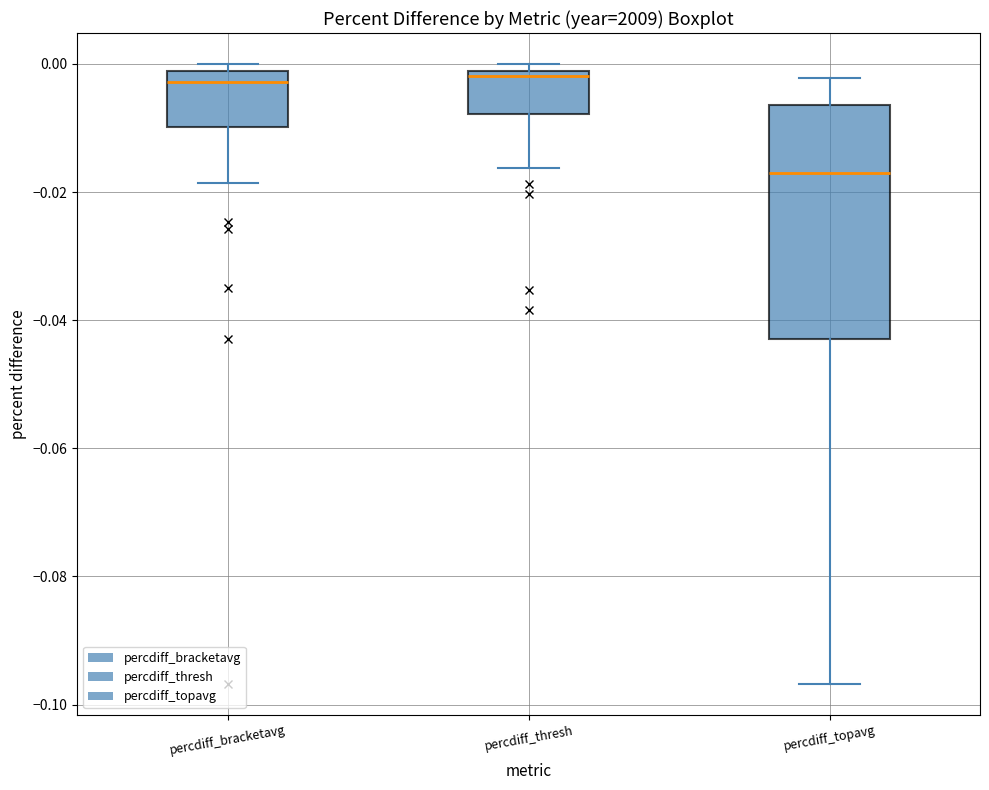

Which box has the lowest median line?

percdiff_topavg